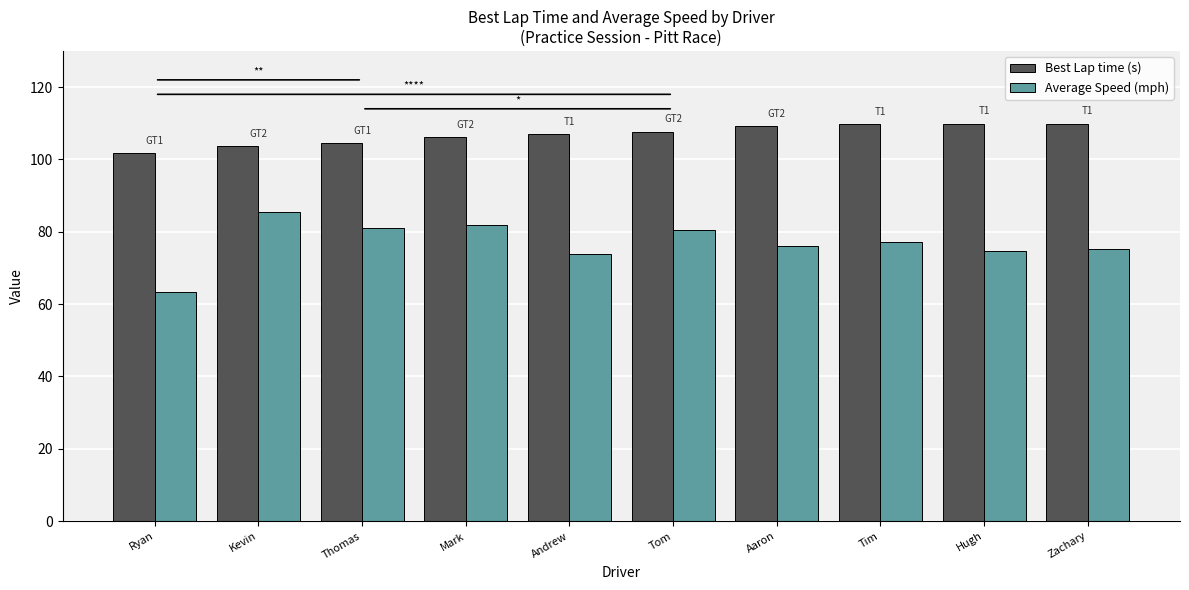

What is the greatest value displayed?

109.9